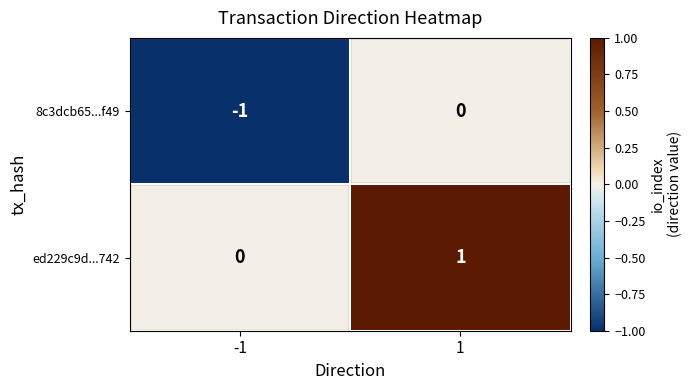

Is the value of 8c3dcb65...f49 at -1 greater than the value of ed229c9d...742 at -1?

No